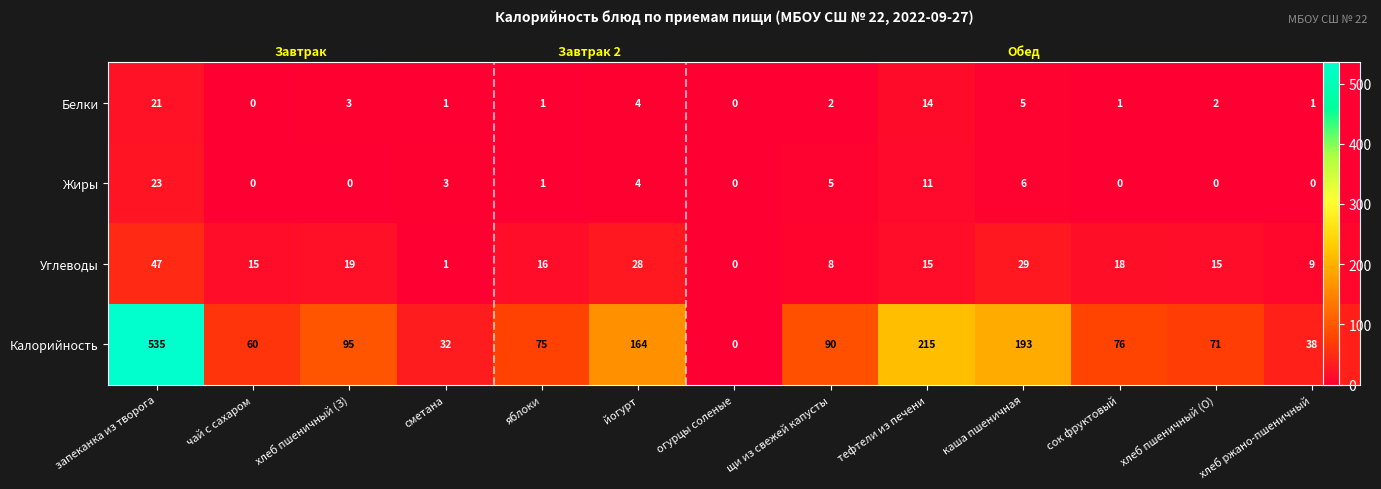

What is the approximate value of Калорийность at яблоки?

75